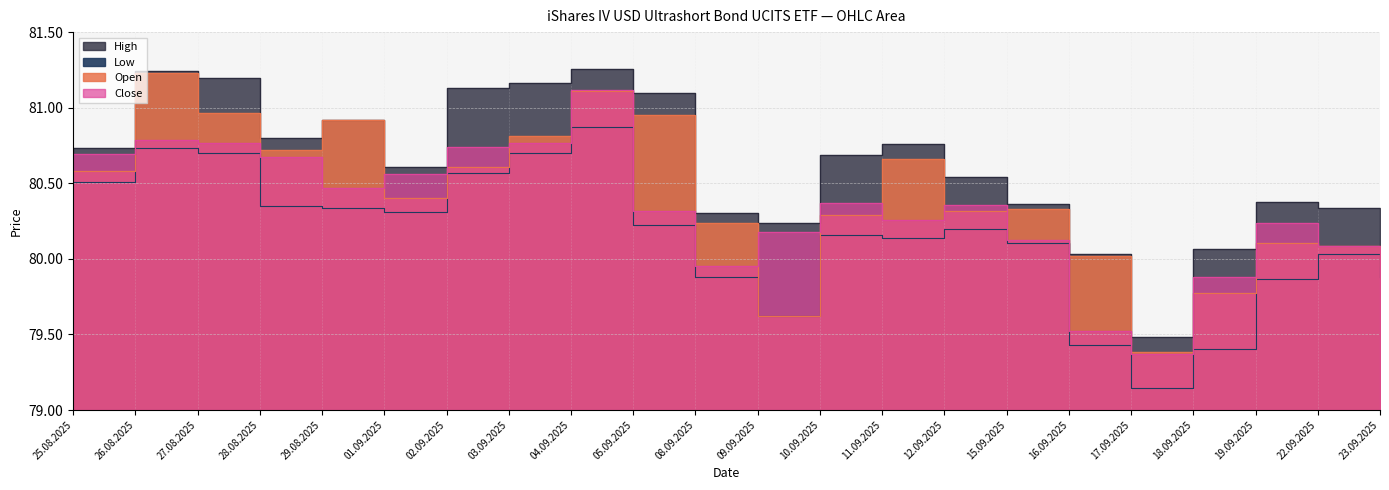

What value does the Low series have at 12.09.2025, to the nearest 10?

80200